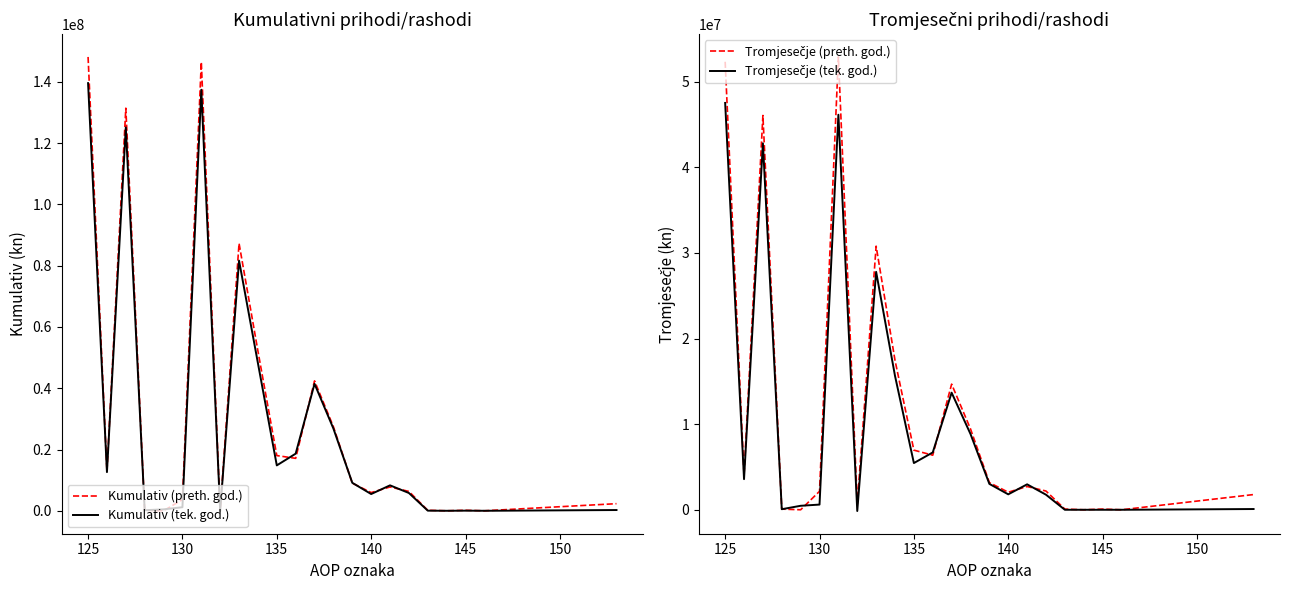

What is the maximum value for Kumulativ (preth. god.)?

148105522